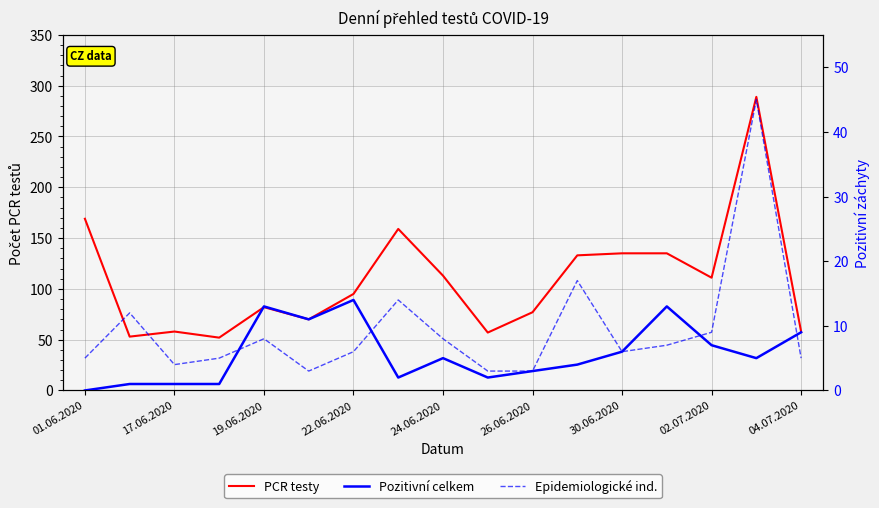

Which series has the largest total across all categories?

PCR testy